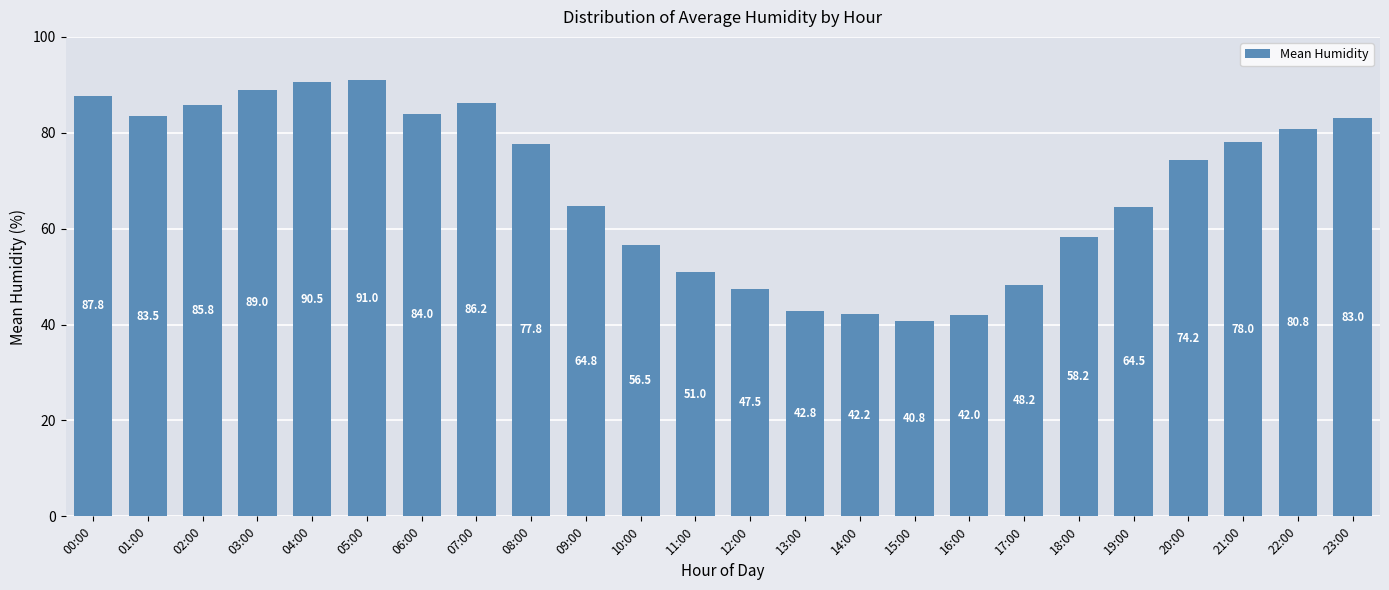

The value at 23:00 is 83.0. True or false?

True